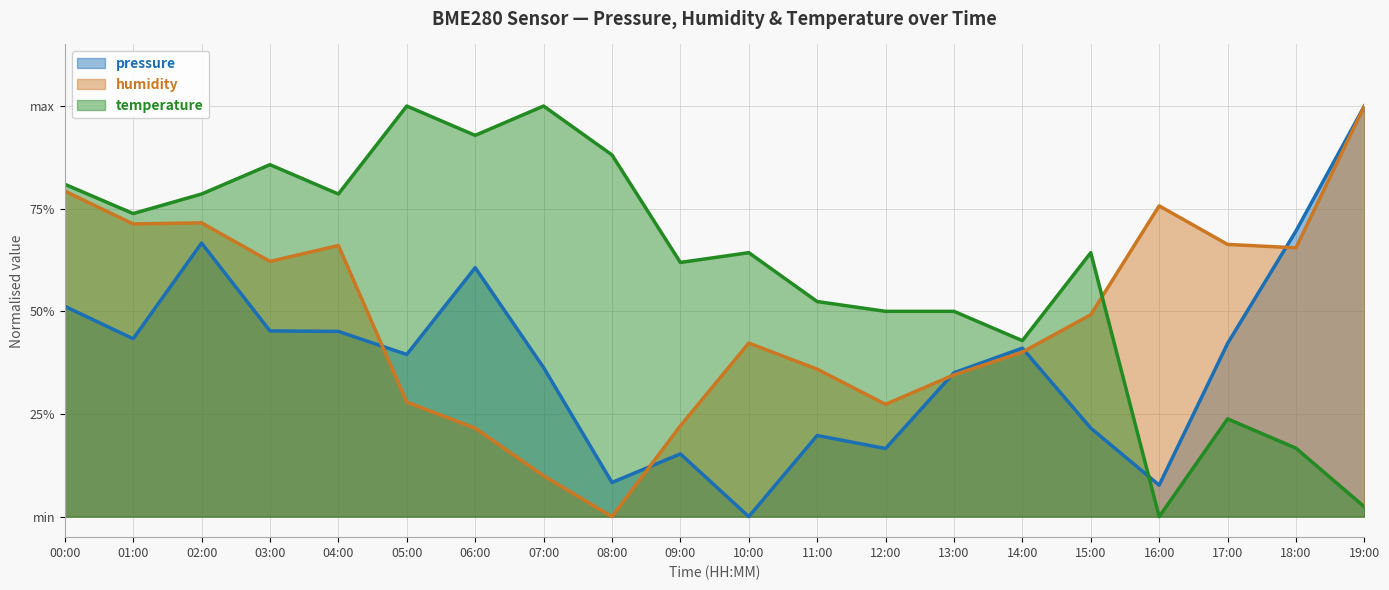

At which category is the sum across all series the highest?

02:00